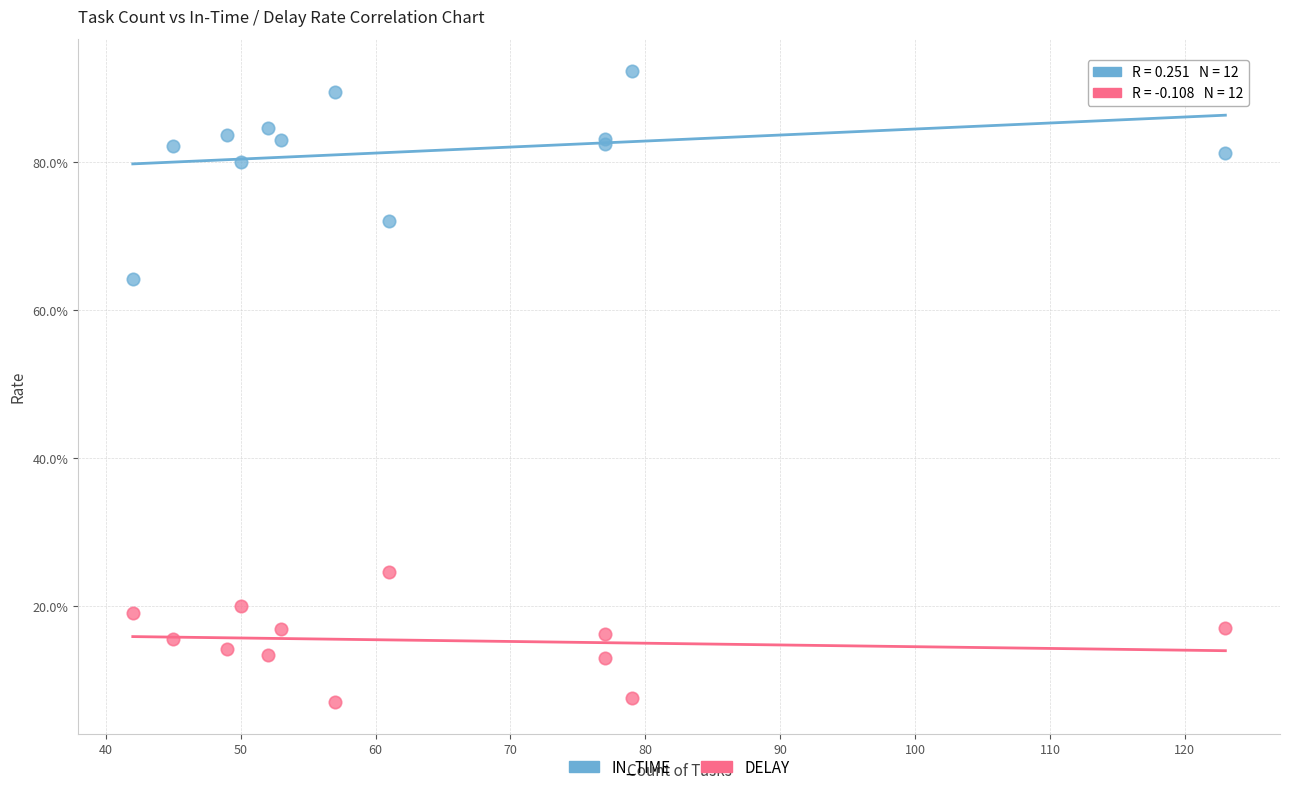

Which series has the largest Y range (max minus min)?

IN_TIME